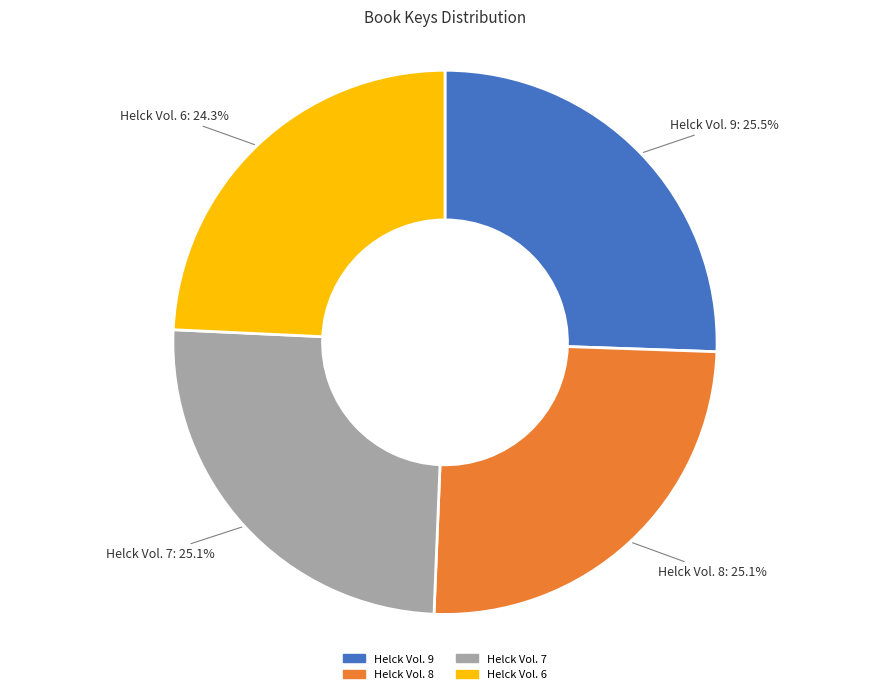

Is the sum of Helck Vol. 7 and Helck Vol. 8 greater than half?

Yes